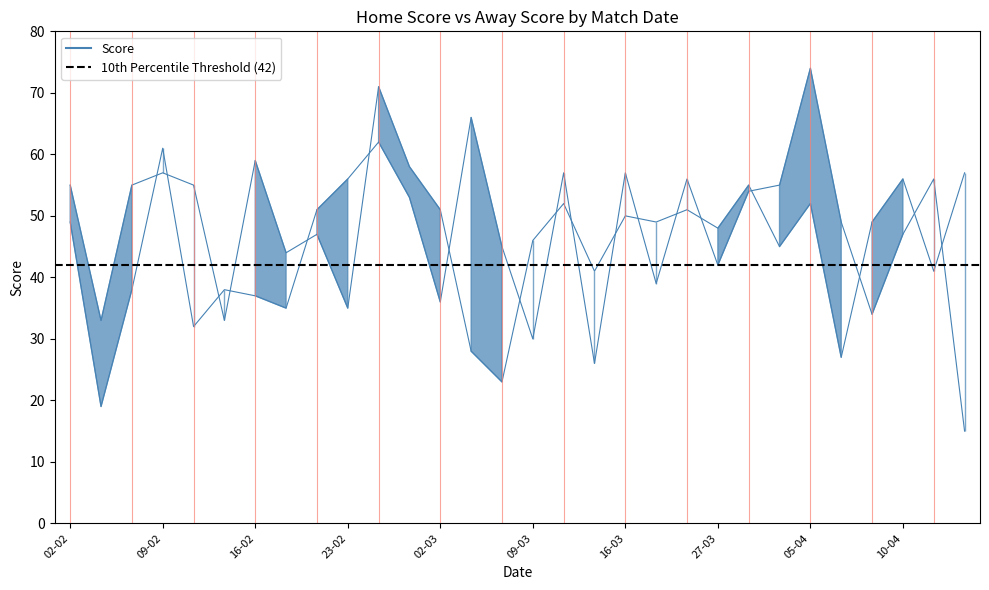

What is the maximum value shown in the chart?

74